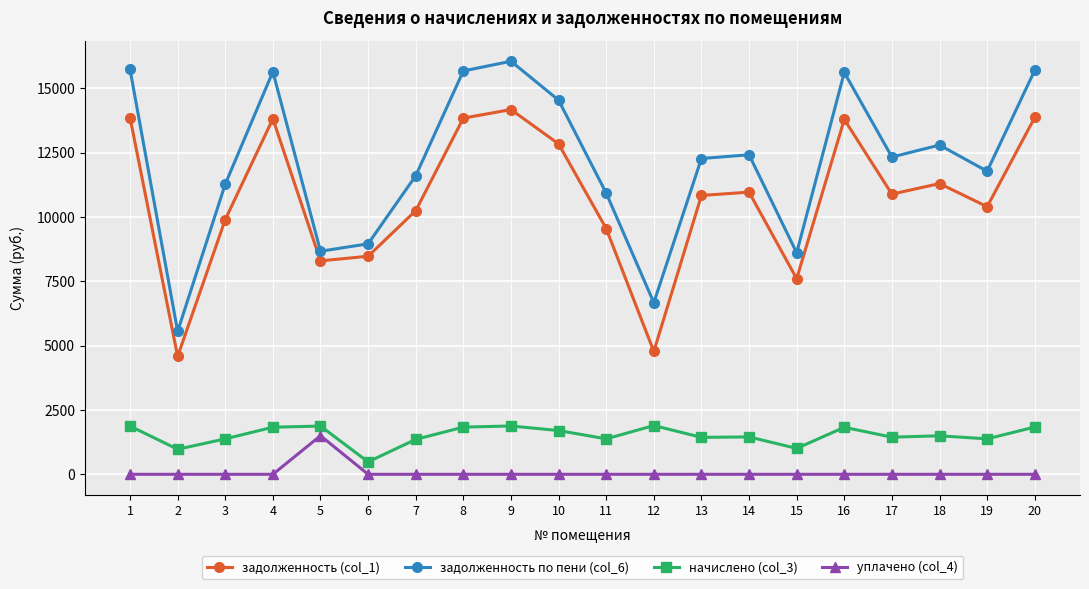

What is the spread (max minus min) of values at 16?

15617.0